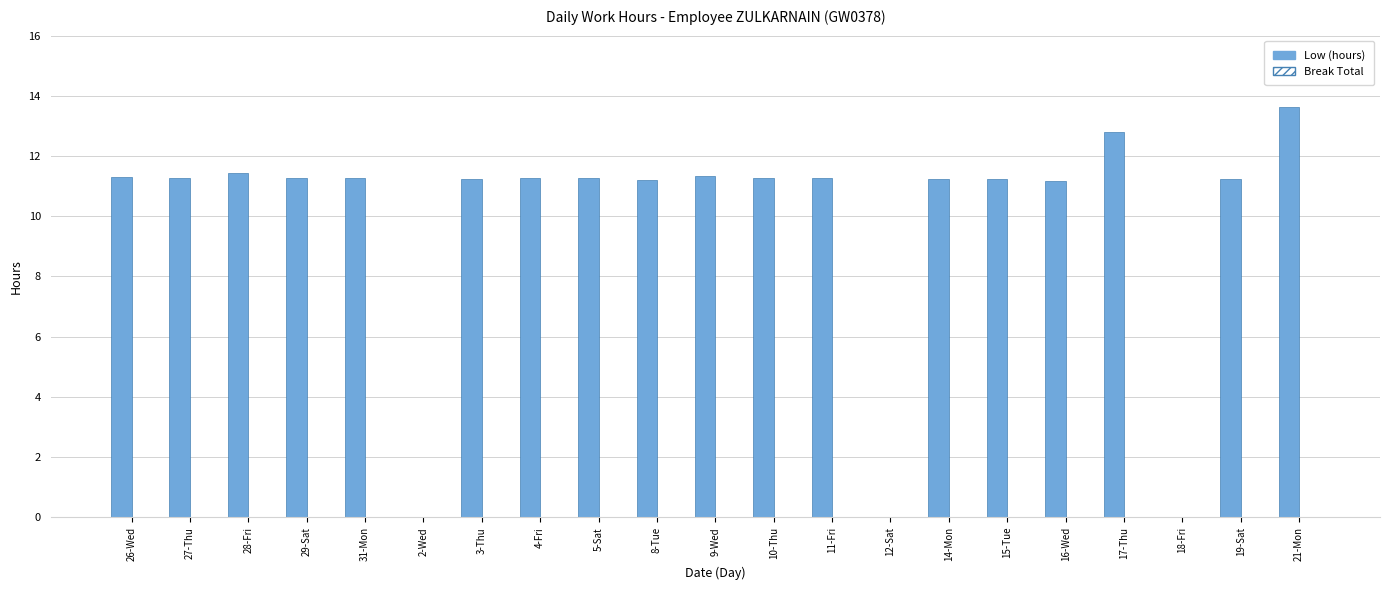

The value at 3-Thu is 16.6. True or false?

False